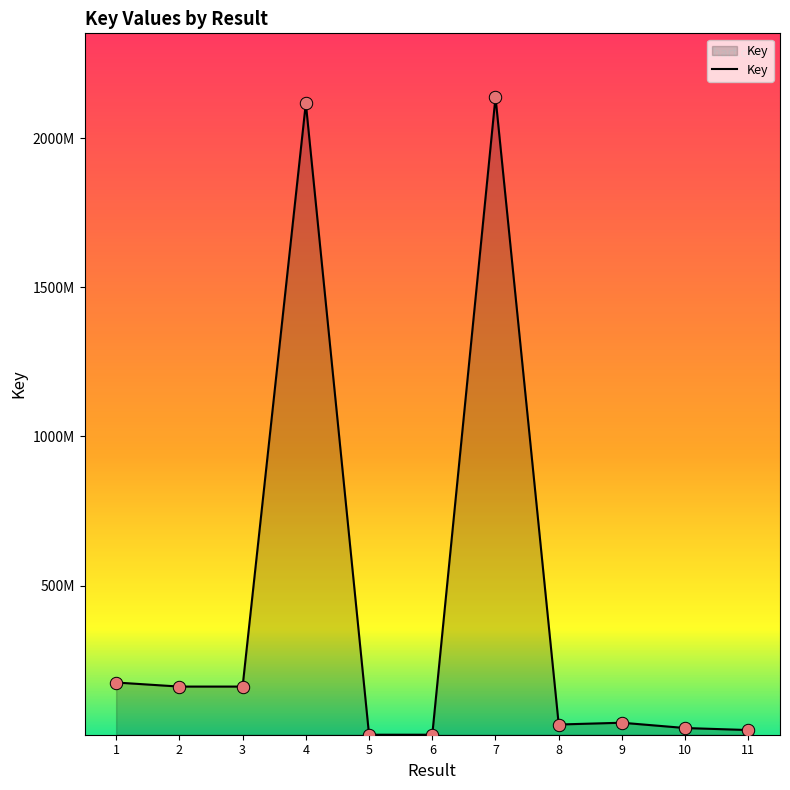

Is this an area chart (filled region under the line)?

Yes